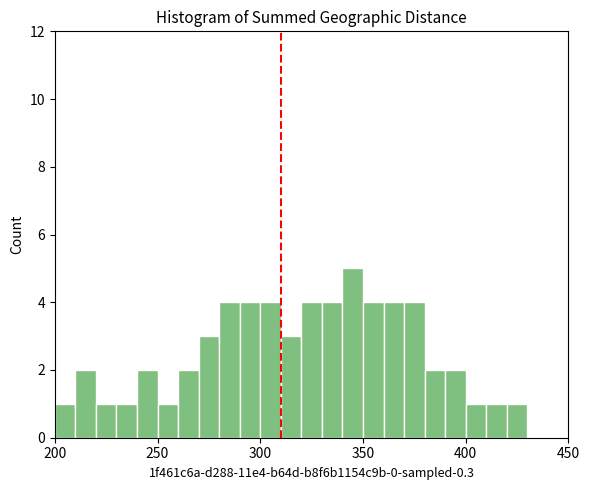

Read against the x-axis, roughly where is the centre of the tallest bar?

345